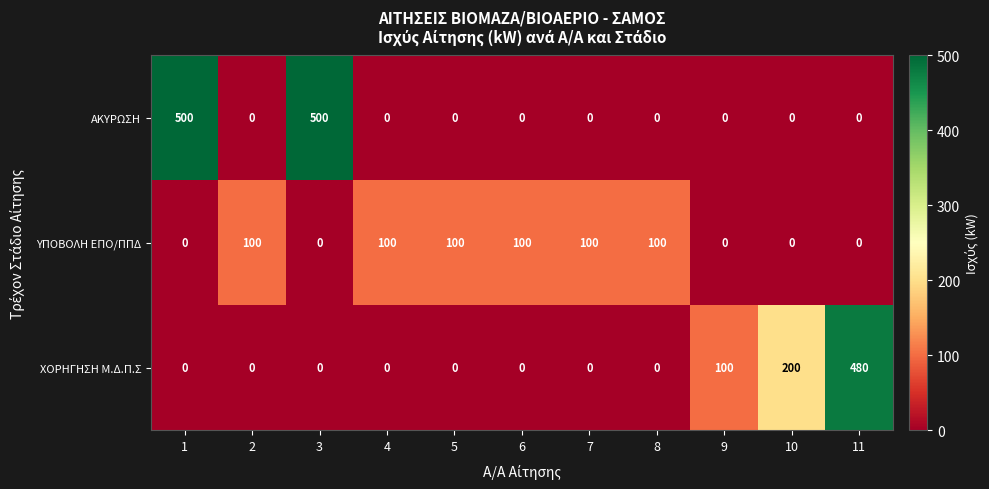

What is the highest value of the ΑΚΥΡΩΣΗ series?

500